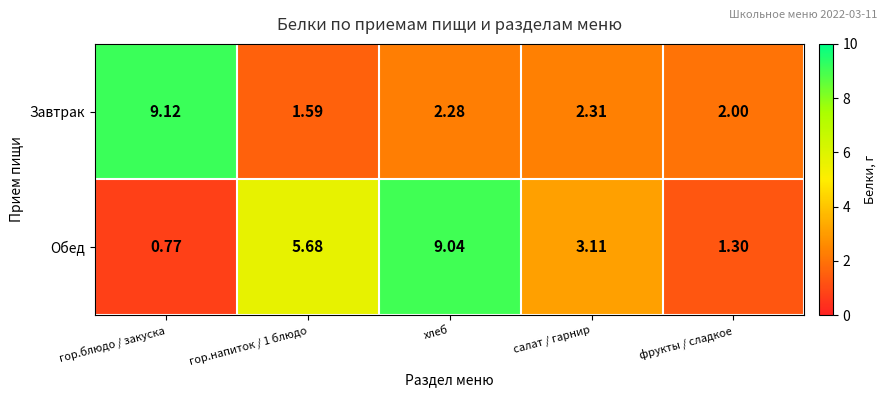

Where is Обед nearest to the value 4?

салат / гарнир